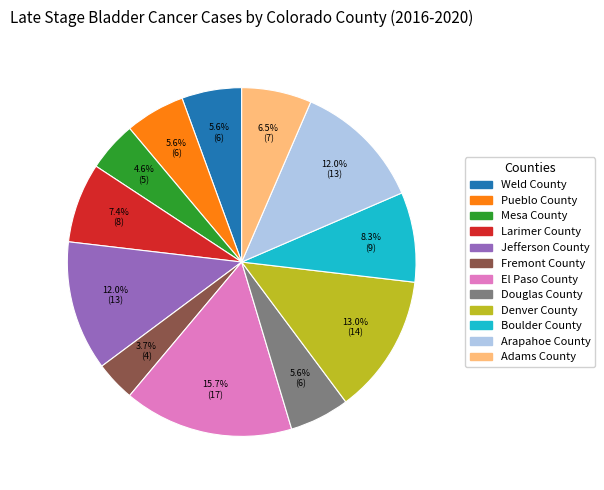

Does any single category account for the majority?

No